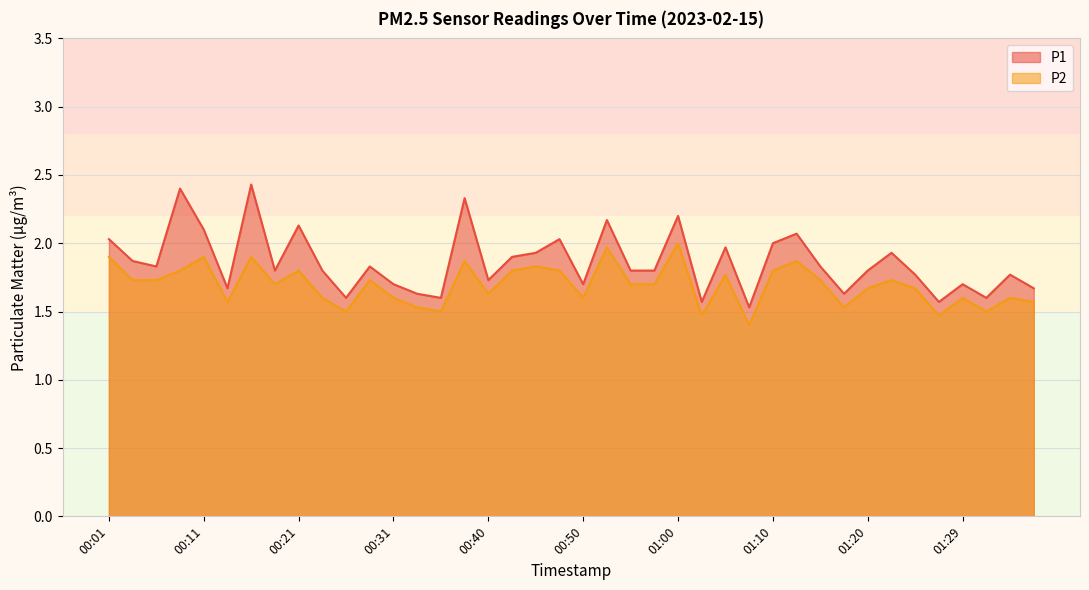

Reading left to right, list all the values displayed in this chart.

P1: 2.0	1.9	1.8	2.4	2.1	1.7	2.4	1.8	2.1	1.8	1.6	1.8	1.7	1.6	1.6	2.3	1.7	1.9	1.9	2.0	1.7	2.2	1.8	1.8	2.2	1.6	2.0	1.5	2.0	2.1	1.8	1.6	1.8	1.9	1.8	1.6	1.7	1.6	1.8	1.7
P2: 1.9	1.7	1.7	1.8	1.9	1.6	1.9	1.7	1.8	1.6	1.5	1.7	1.6	1.5	1.5	1.9	1.6	1.8	1.8	1.8	1.6	2.0	1.7	1.7	2.0	1.5	1.8	1.4	1.8	1.9	1.7	1.5	1.7	1.7	1.7	1.5	1.6	1.5	1.6	1.6